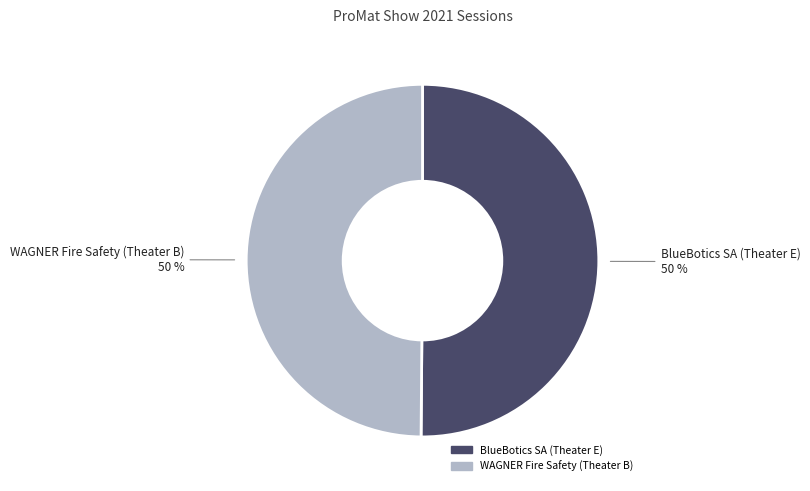

What is the ratio of the value at WAGNER Fire Safety (Theater B) to the value at BlueBotics SA (Theater E)?

1.0